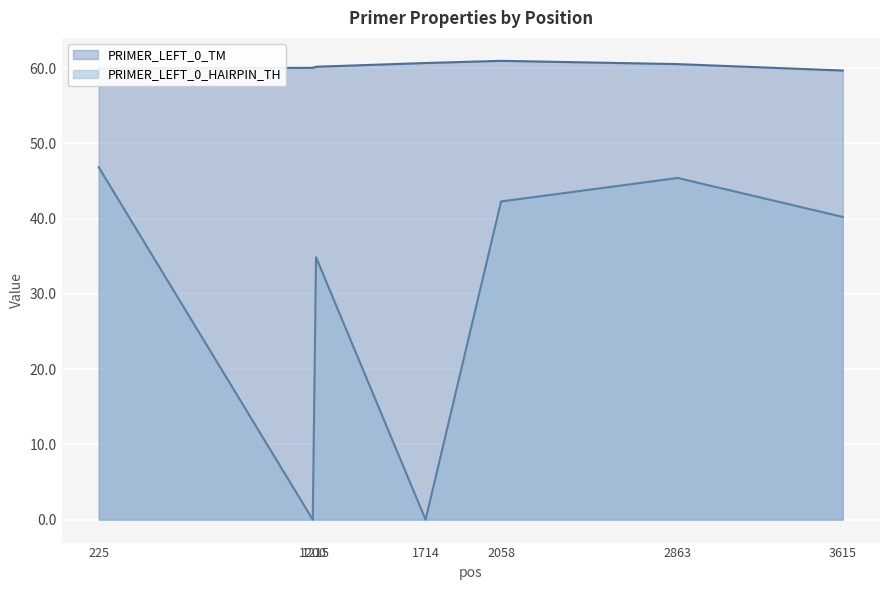

Rank the series by their maximum value, from lowest to highest.

PRIMER_LEFT_0_HAIRPIN_TH, PRIMER_LEFT_0_TM